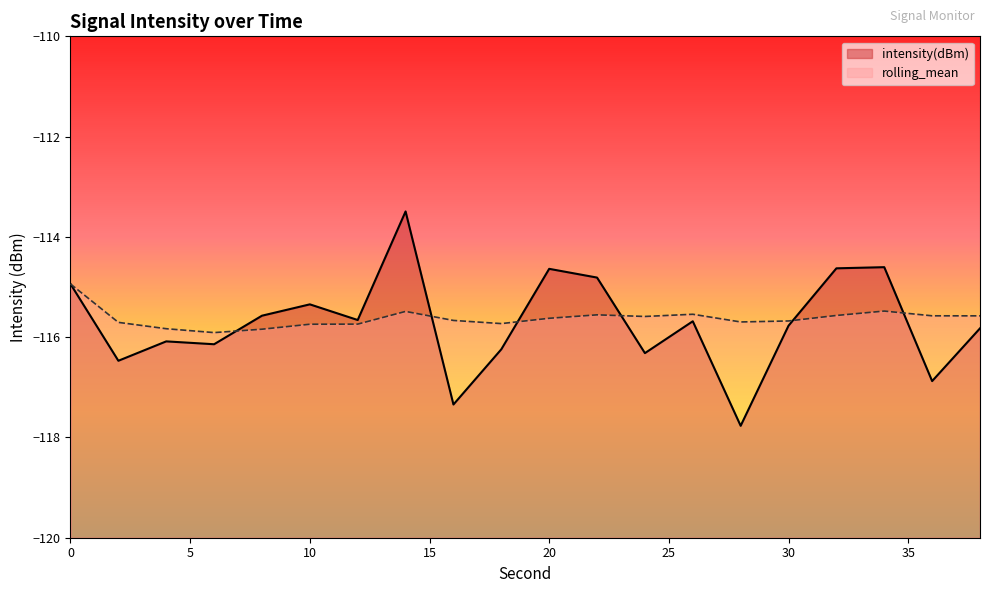

After their last crossing, which series has the higher values: rolling_mean or intensity(dBm)?

rolling_mean